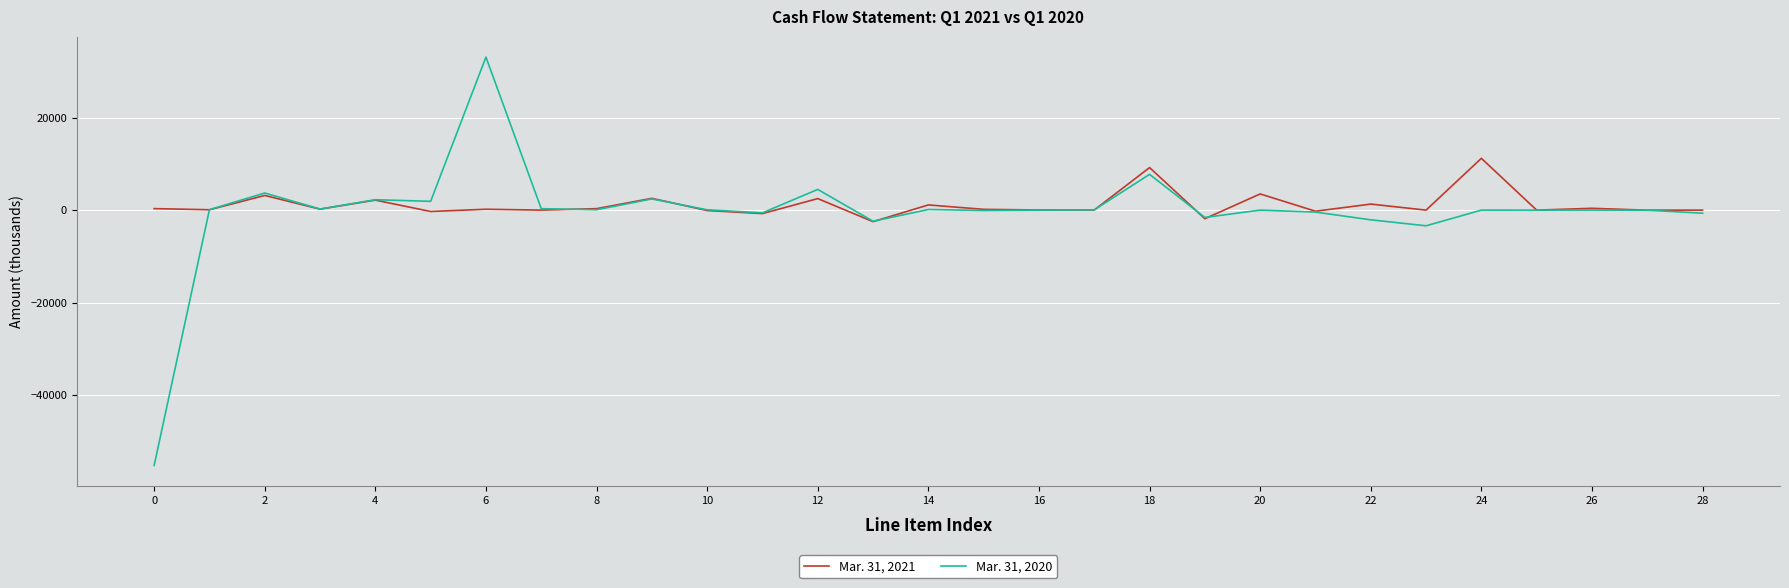

Does the chart have visible grid lines?

Yes